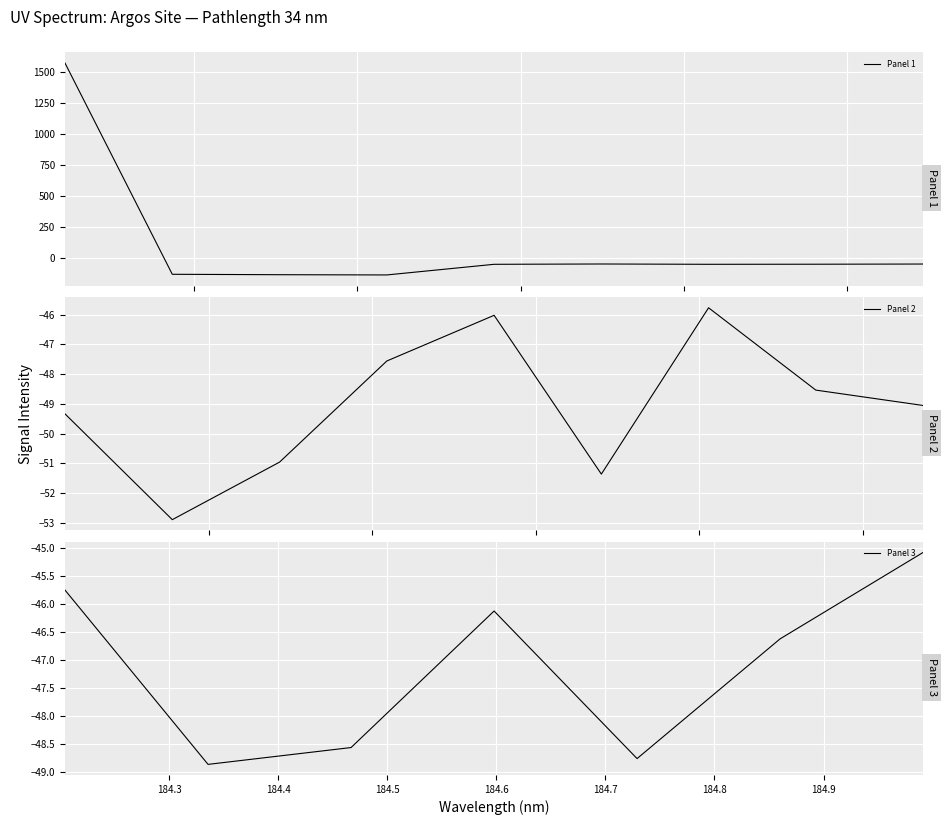

What is the sum of all values?

134.4